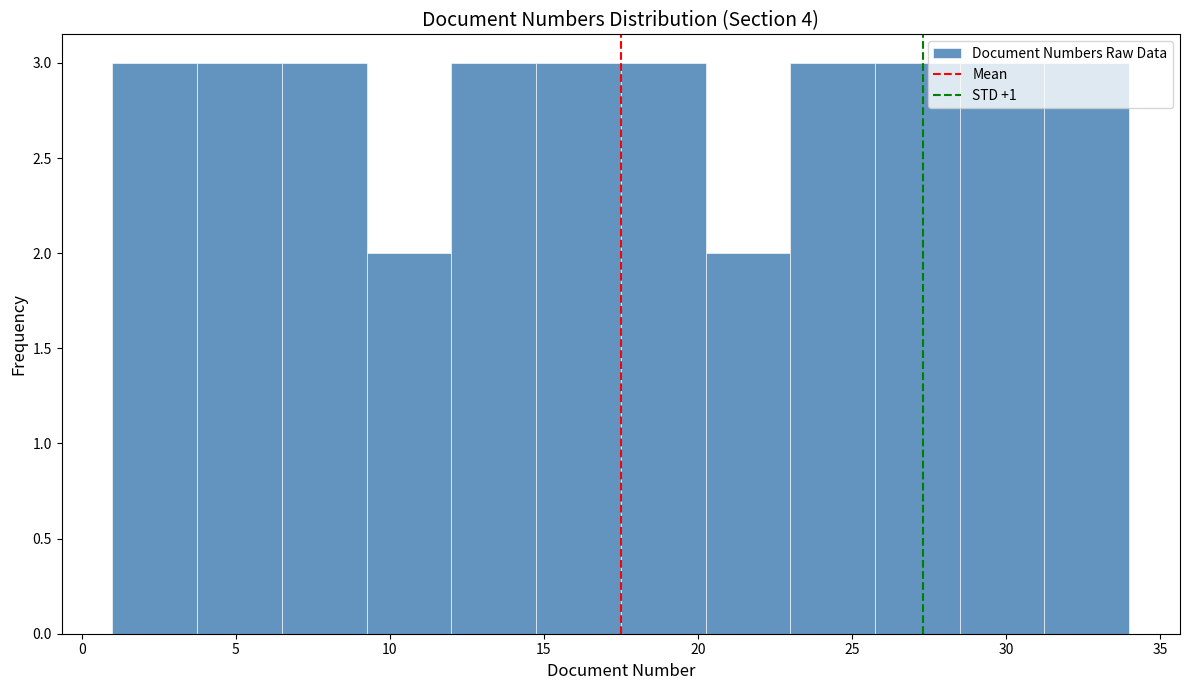

Reading left to right, transcribe this chart: for each bar, give the range it covers on the x-axis and its height. Neither the bar edges nor the heights are printed on the chart, so give them approximately, as read against the axes.

1.00 to 3.75: 3
3.75 to 6.50: 3
6.50 to 9.25: 3
9.25 to 12.00: 2
12.00 to 14.75: 3
14.75 to 17.50: 3
17.50 to 20.25: 3
20.25 to 23.00: 2
23.00 to 25.75: 3
25.75 to 28.50: 3
28.50 to 31.25: 3
31.25 to 34.00: 3